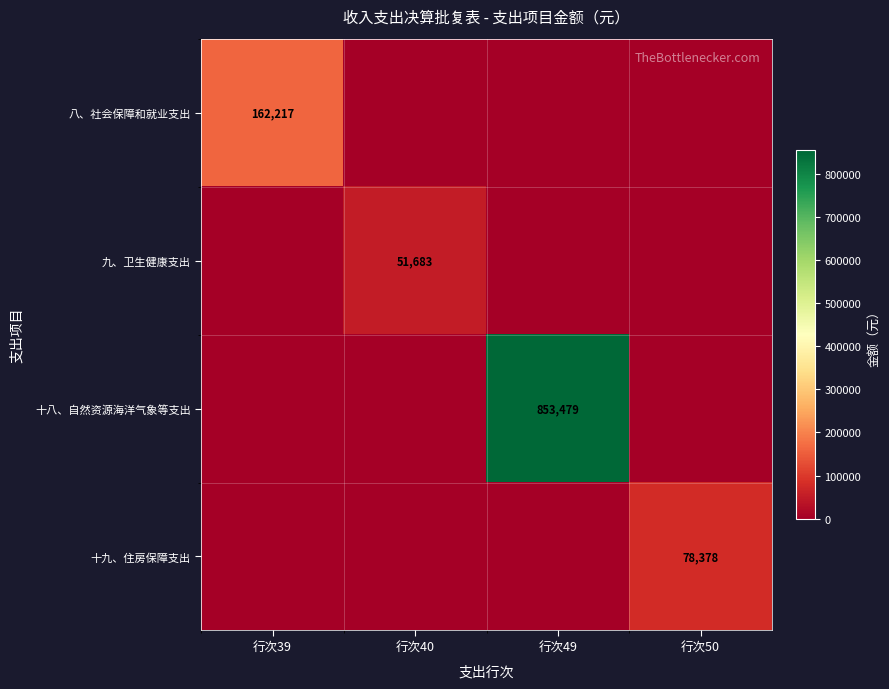

The value of 十九、住房保障支出 at 行次50 is 78378. True or false?

True